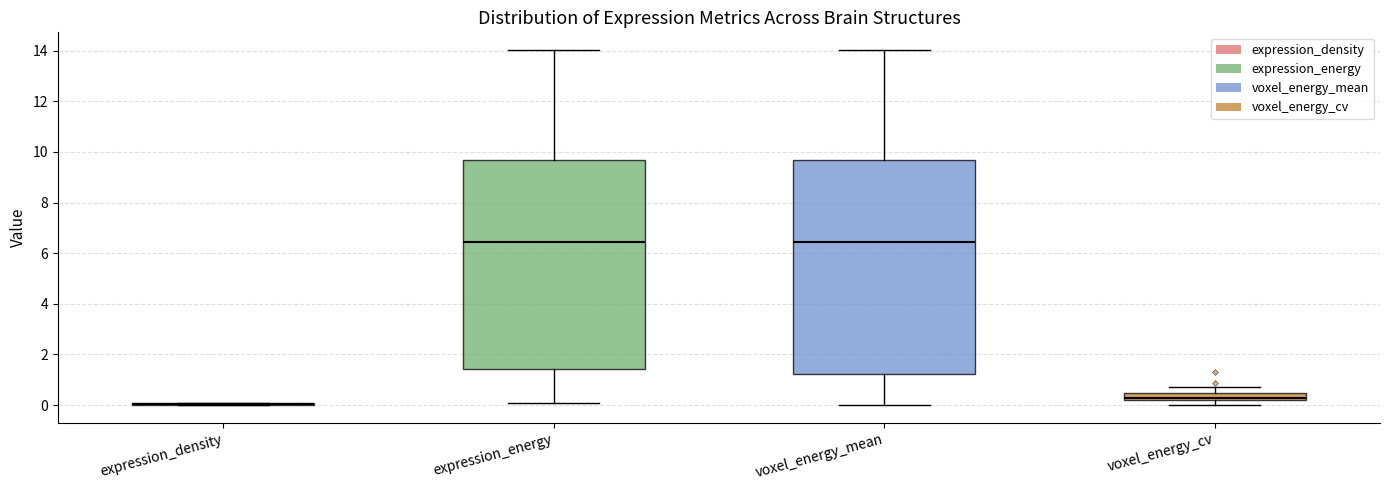

Where is the lower edge of the box for voxel_energy_mean on the y-axis? The values are not printed on the chart, so give them approximately, as read against the axis.

1.2